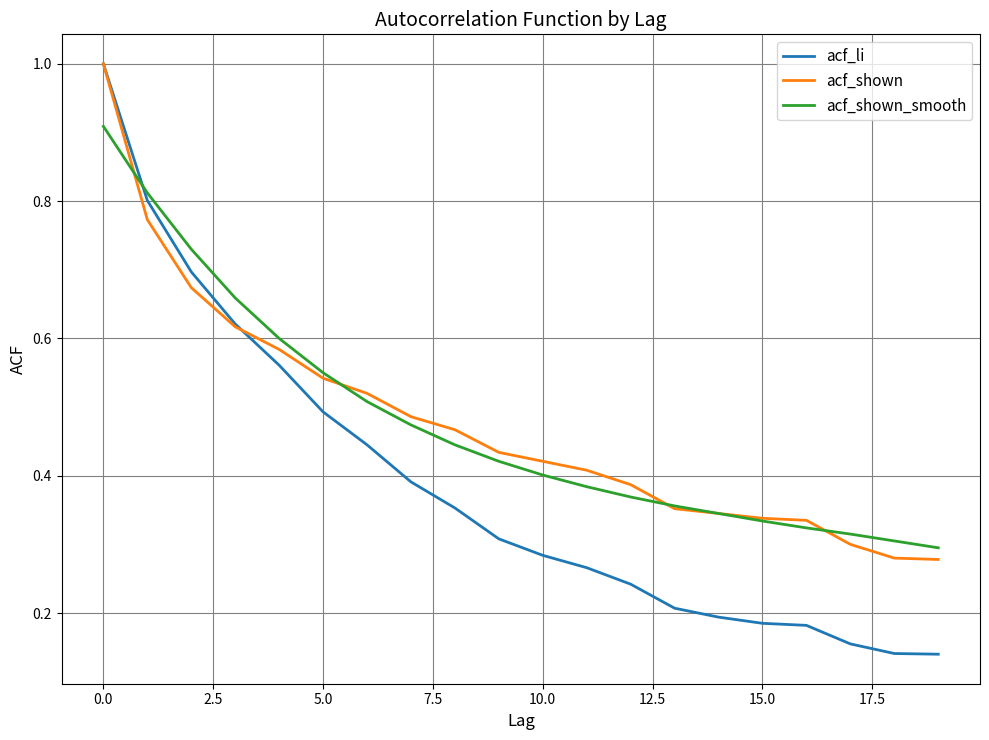

Which series has the widest spread of values?

acf_li